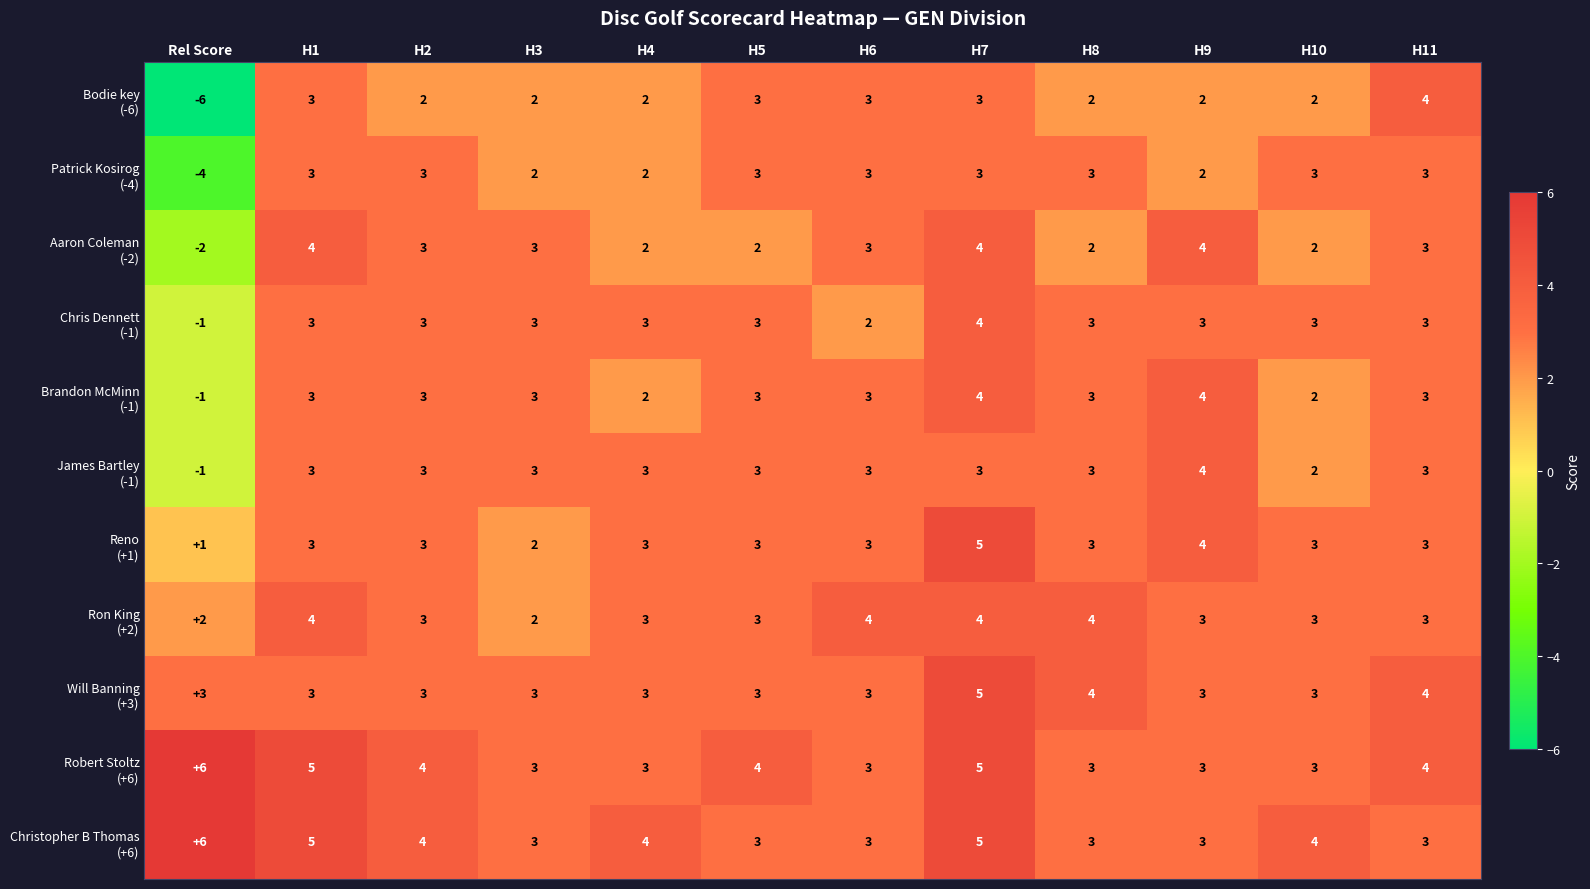

What is the greatest value displayed?

6